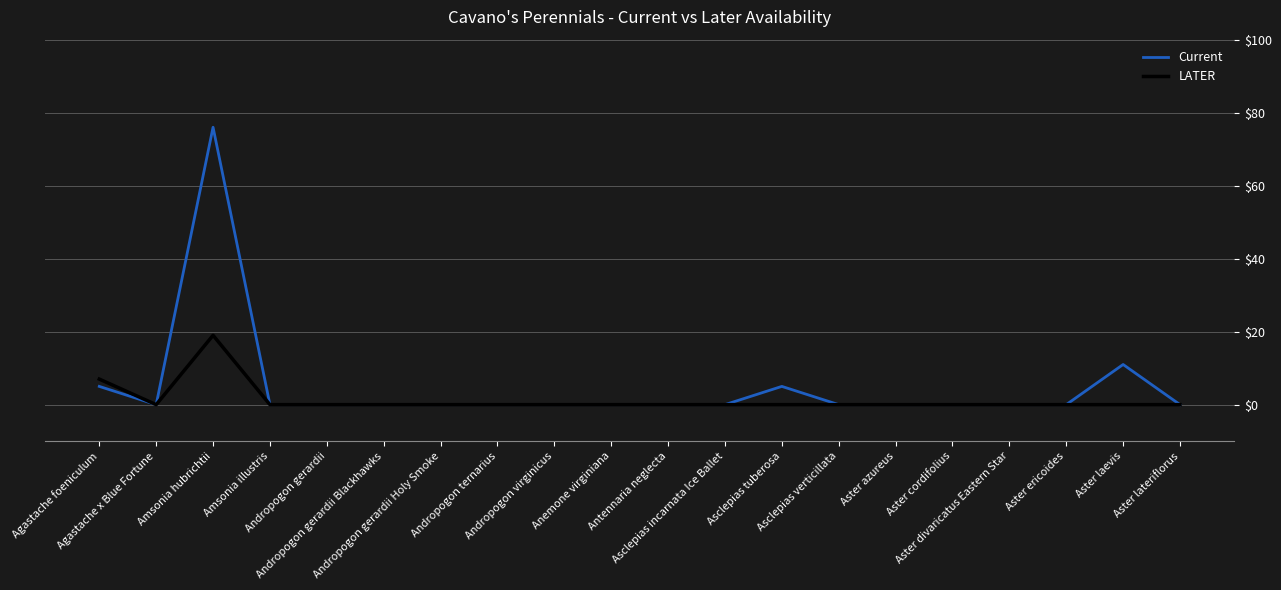

List the series in order of their peak value, lowest first.

LATER, Current